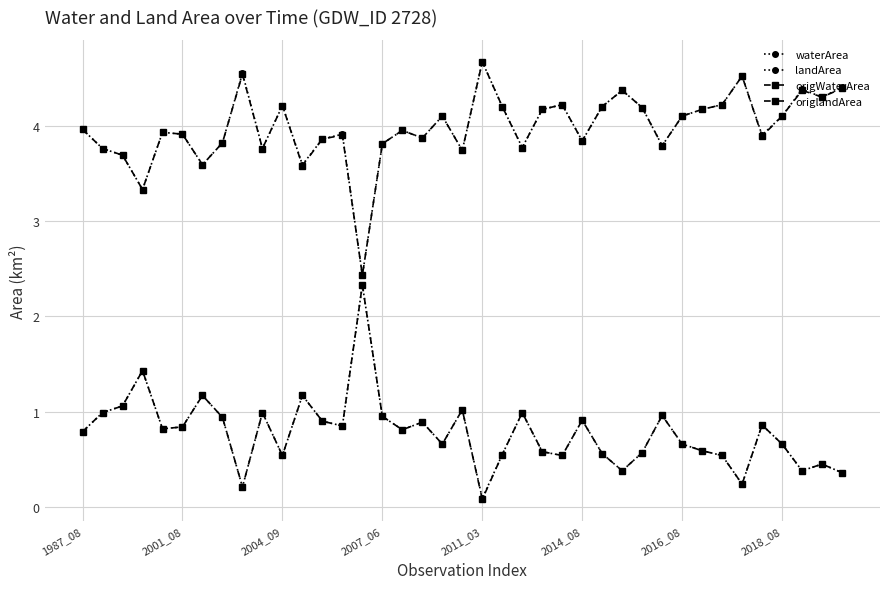

What is the average value of the waterArea series?

4.0